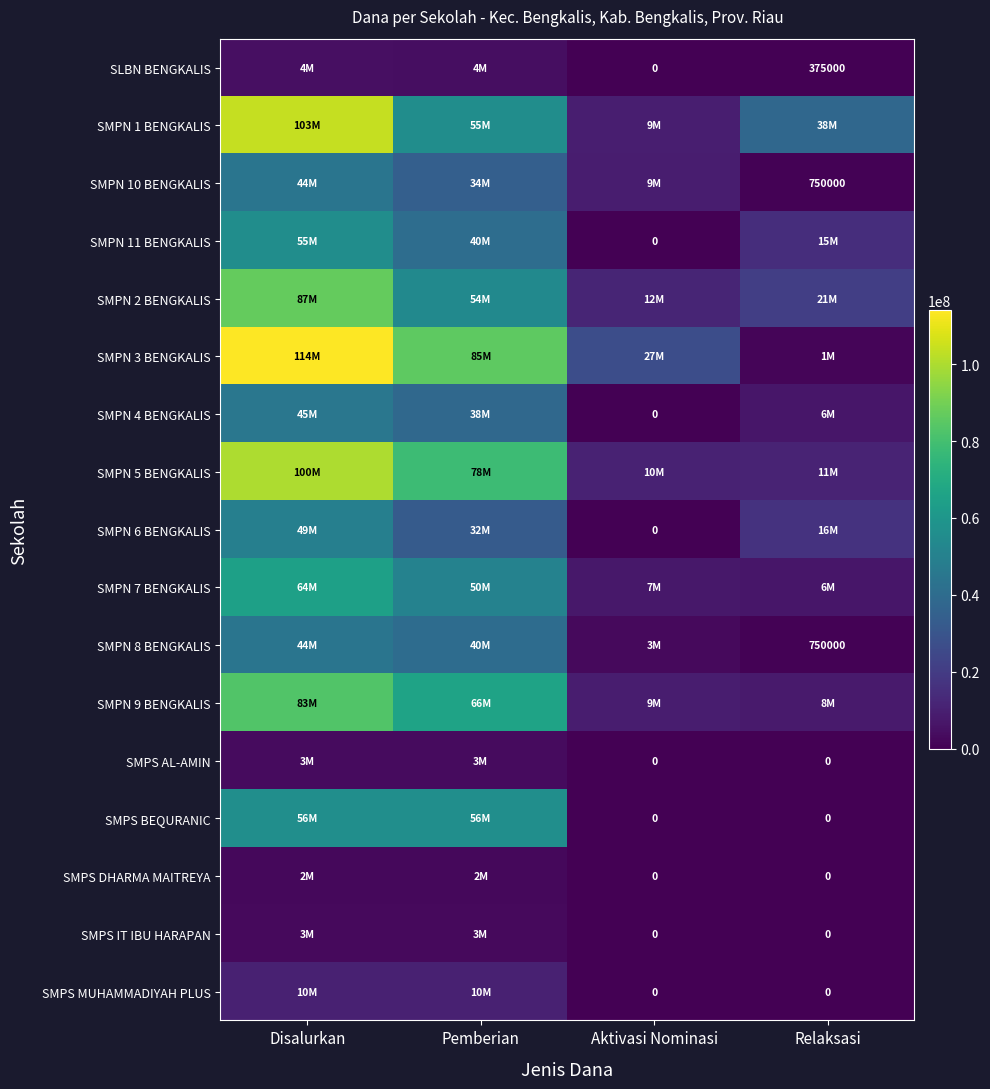

True or false: SMPN 10 BENGKALIS has a value of 1039759 at Relaksasi.

False